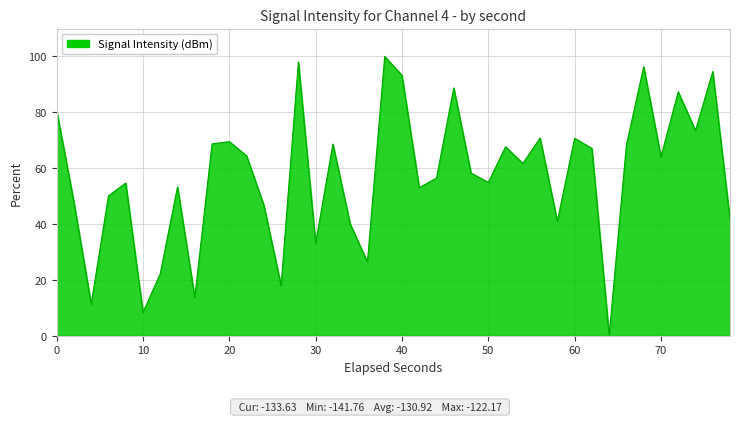

What is the difference between the maximum and minimum values?

100.0